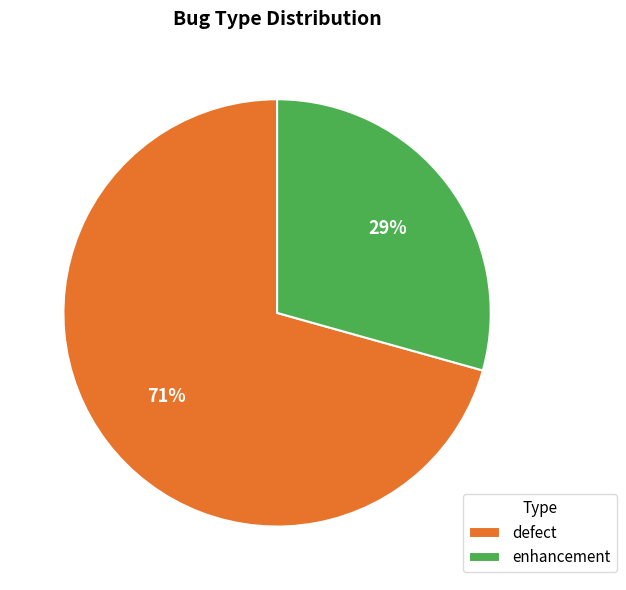

True or false: enhancement accounts for 29% of the total.

True